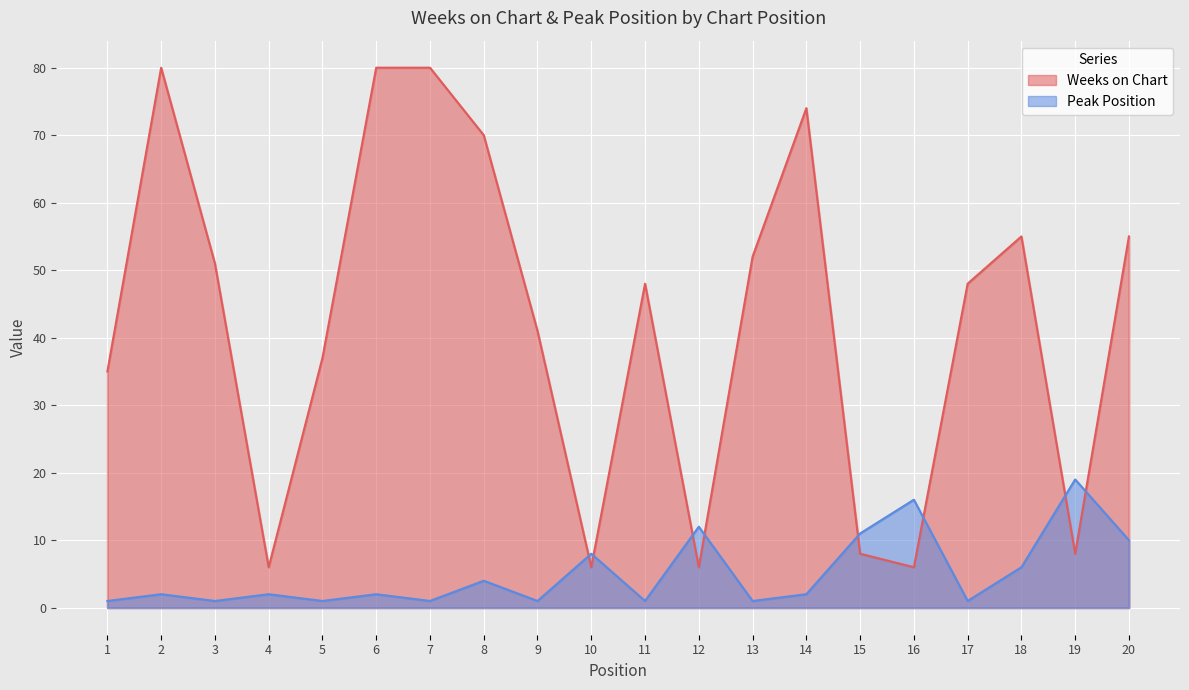

How many times do Peak Position and Weeks on Chart cross each other?

8